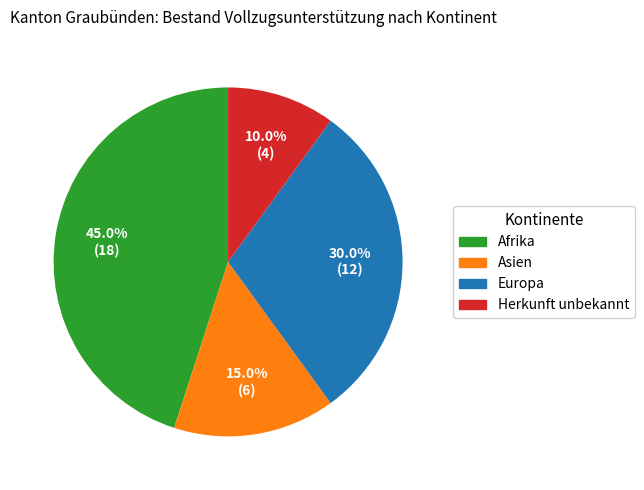

To the nearest percent, what is the difference between the Europa and Herkunft unbekannt slice percentages?

20%